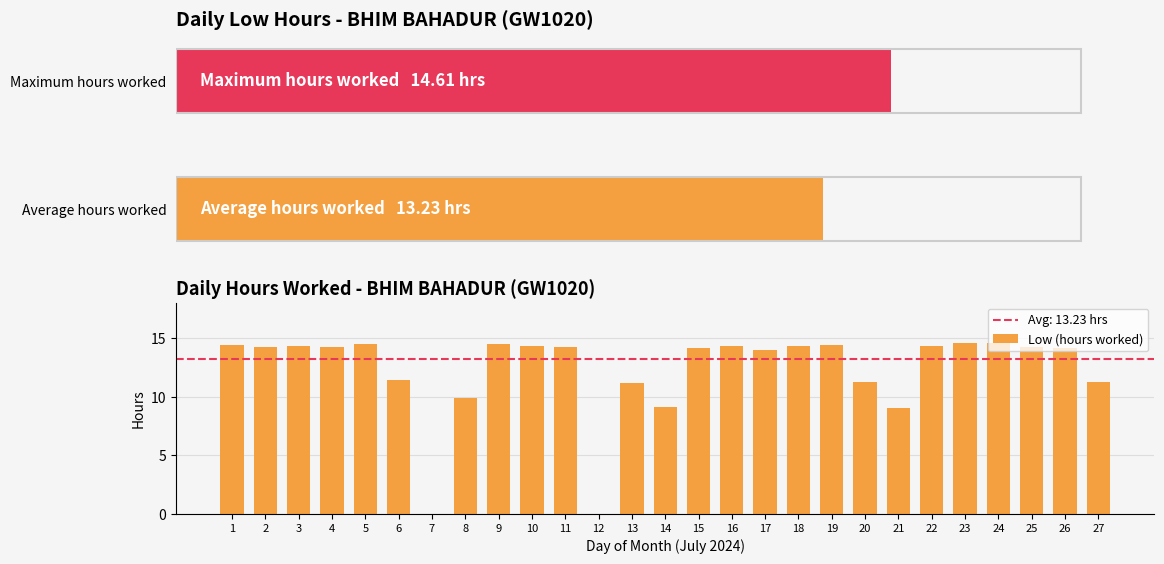

Reading left to right, what are all the values shown in this chart?

14.4	14.2	14.3	14.2	14.5	11.4	0.0	9.9	14.5	14.3	14.2	0.0	11.2	9.1	14.2	14.3	14.0	14.3	14.4	11.3	9.0	14.3	14.6	14.6	14.2	14.1	11.2